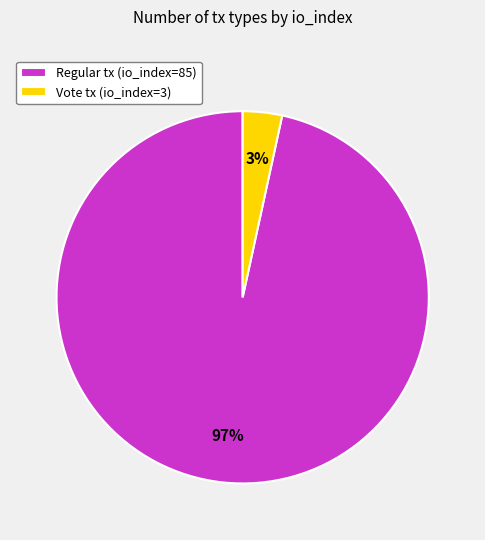

Is it true that Vote tx (io_index=3) is 11% of the pie?

False